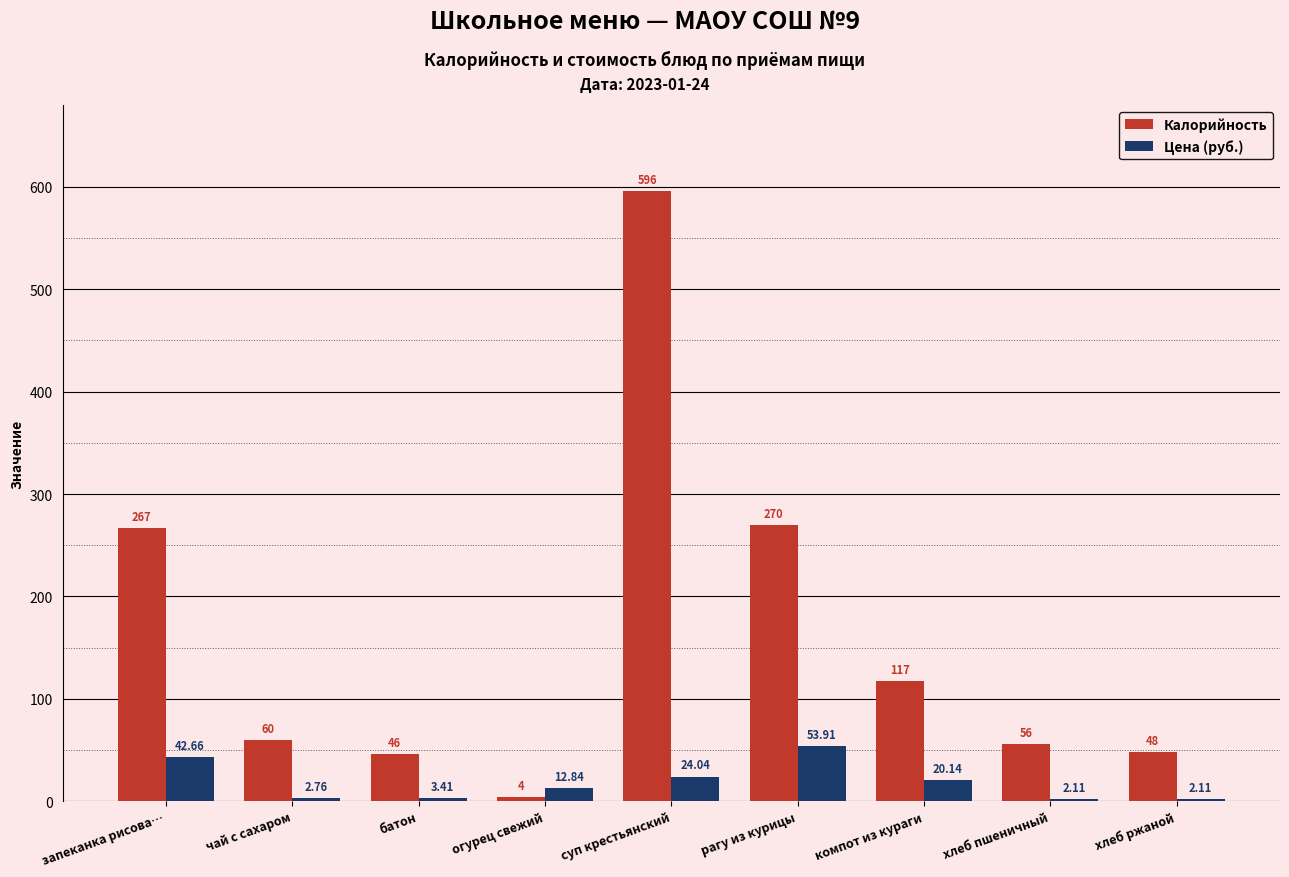

What position from the left is огурец свежий?

4